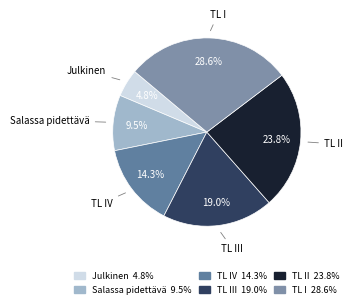

Count the number of slices in the pie.

6